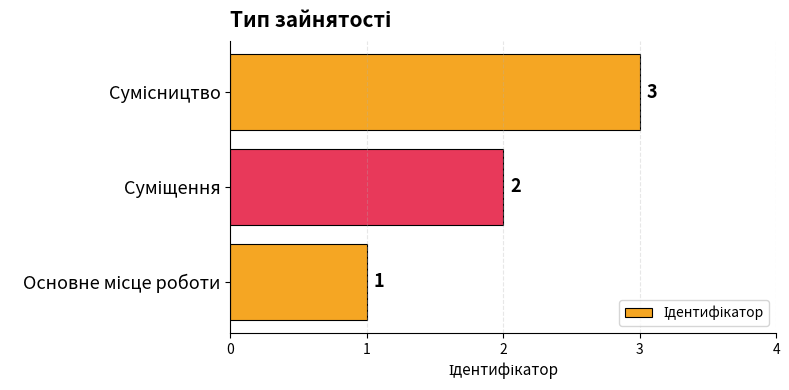

How many values are between 1 and 3?

3